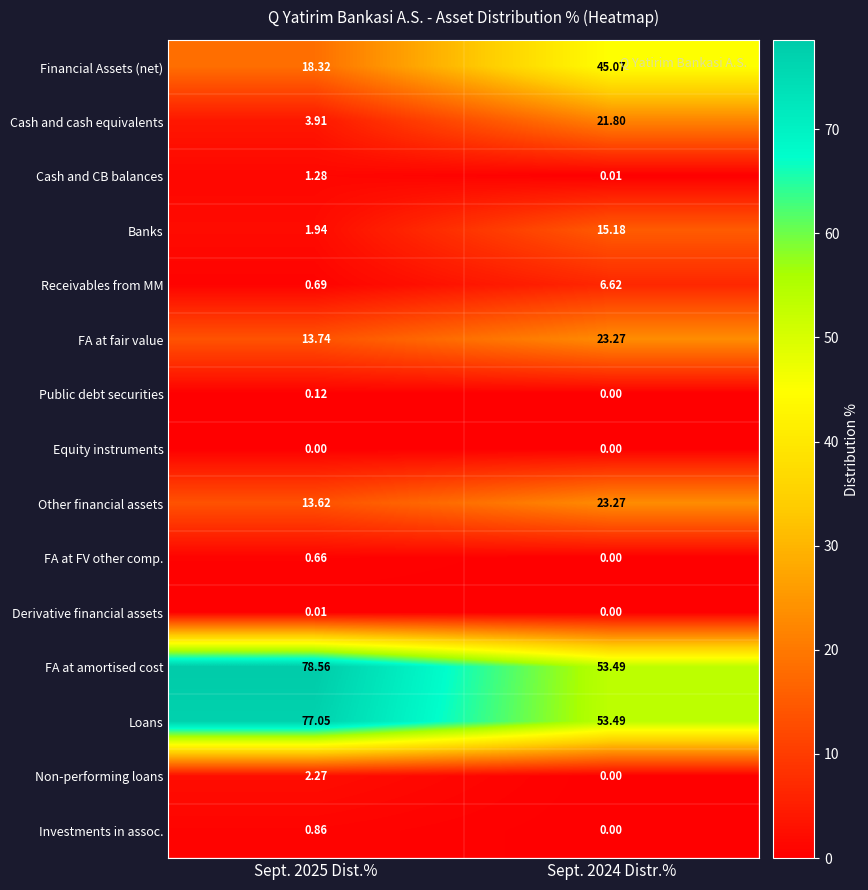

Which series has the largest total across all categories?

FA at amortised cost